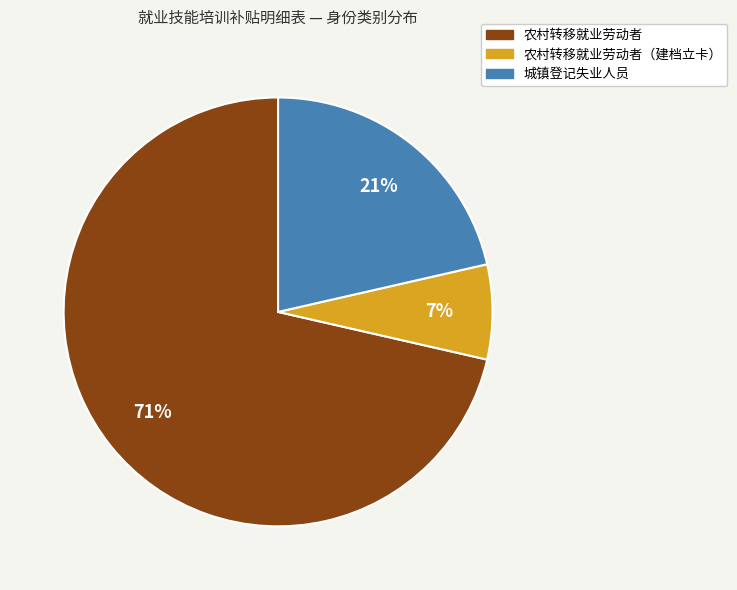

Between 城镇登记失业人员 and 农村转移就业劳动者, which is larger?

农村转移就业劳动者